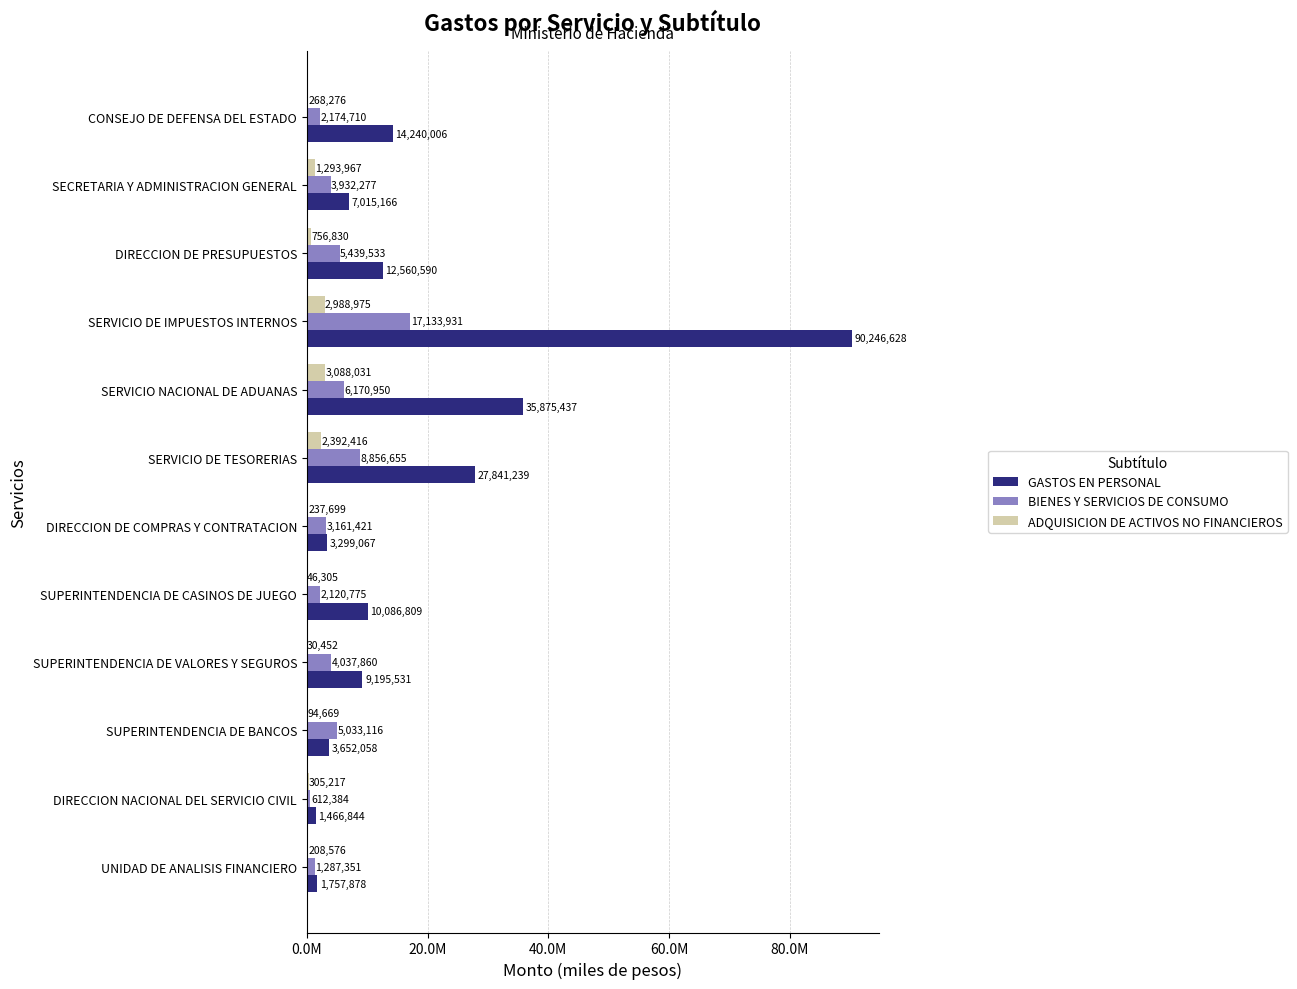

What are all the series names shown in the legend?

GASTOS EN PERSONAL, BIENES Y SERVICIOS DE CONSUMO, ADQUISICION DE ACTIVOS NO FINANCIEROS